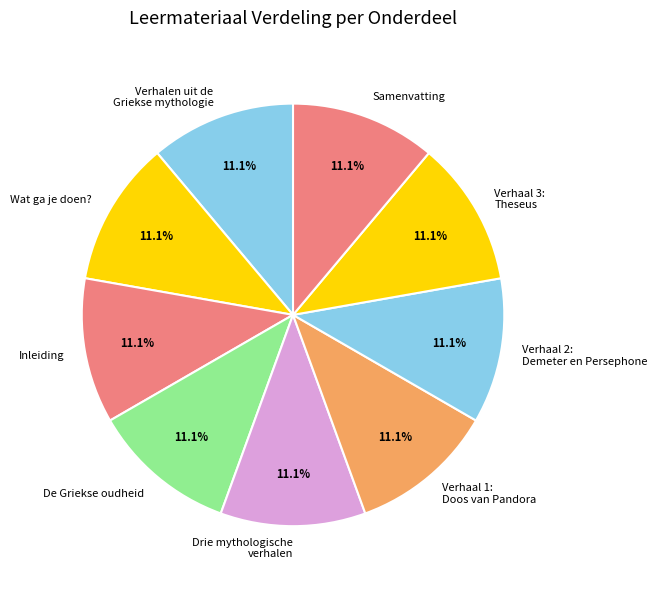

What percentage is the Wat ga je doen? slice, to the nearest percent?

11%